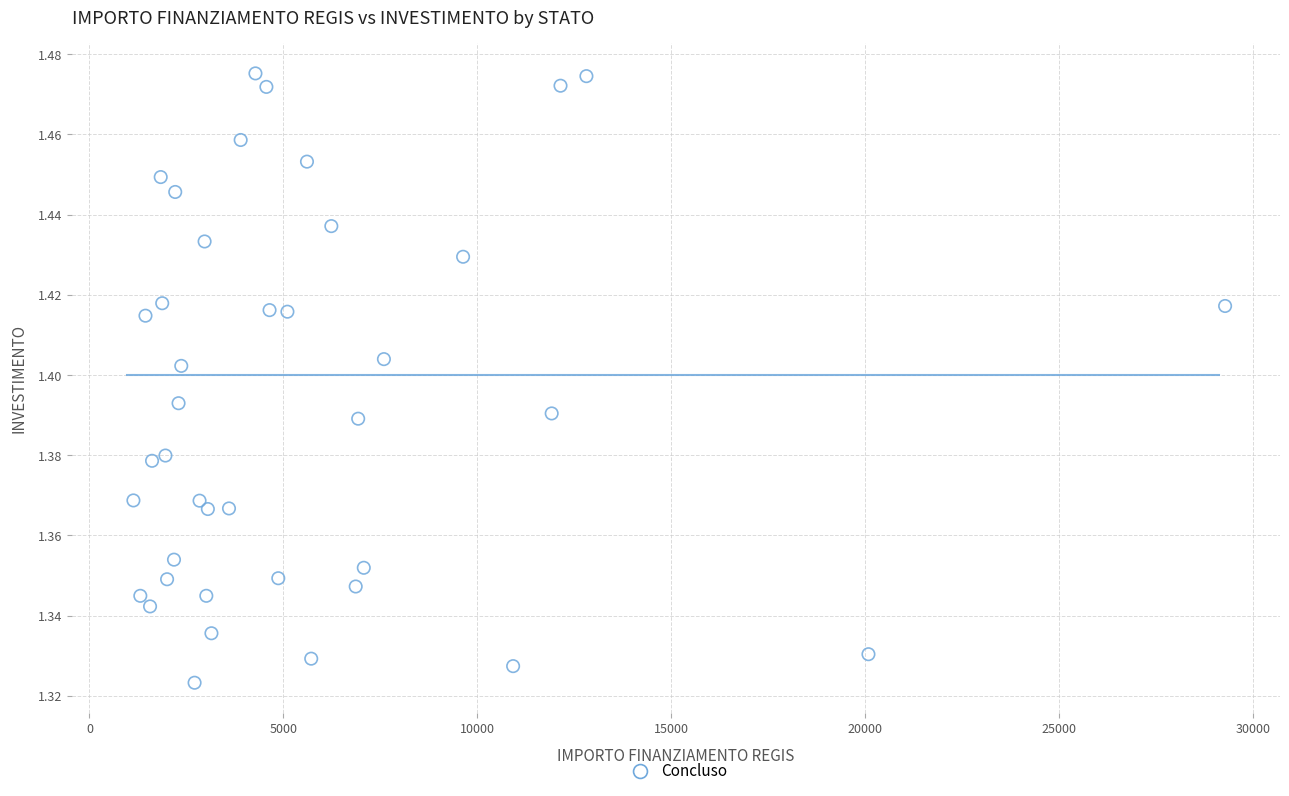

What is the range of X values (max minus min)?

28148.6